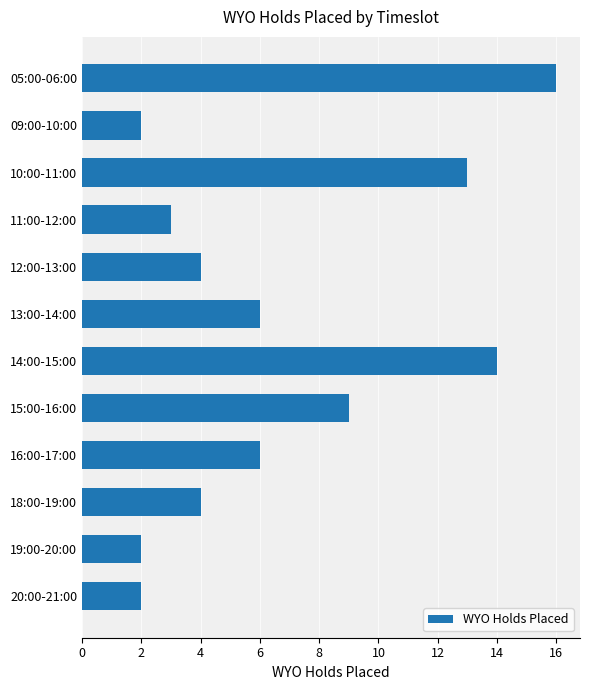

Reading top to bottom, what are all the values shown in this chart?

16	2	13	3	4	6	14	9	6	4	2	2